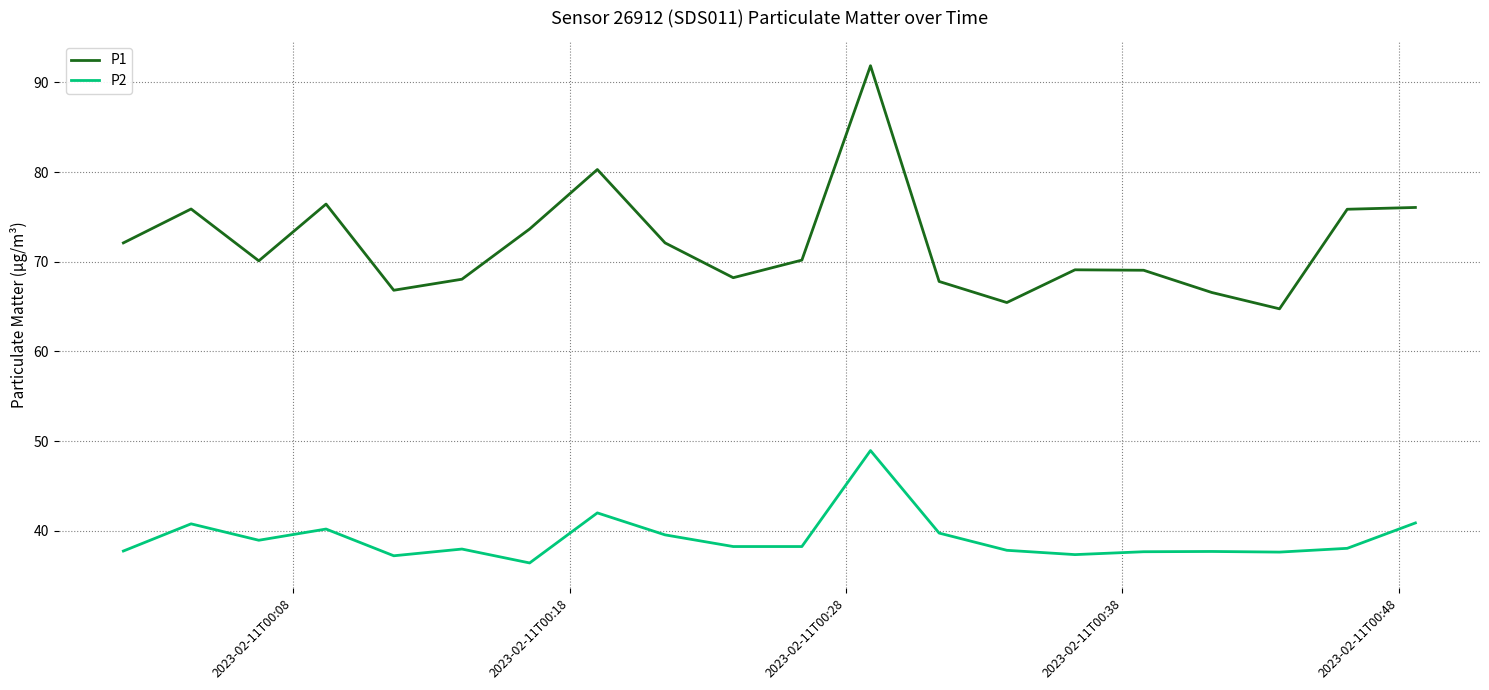

List the series in order of their peak value, lowest first.

P2, P1